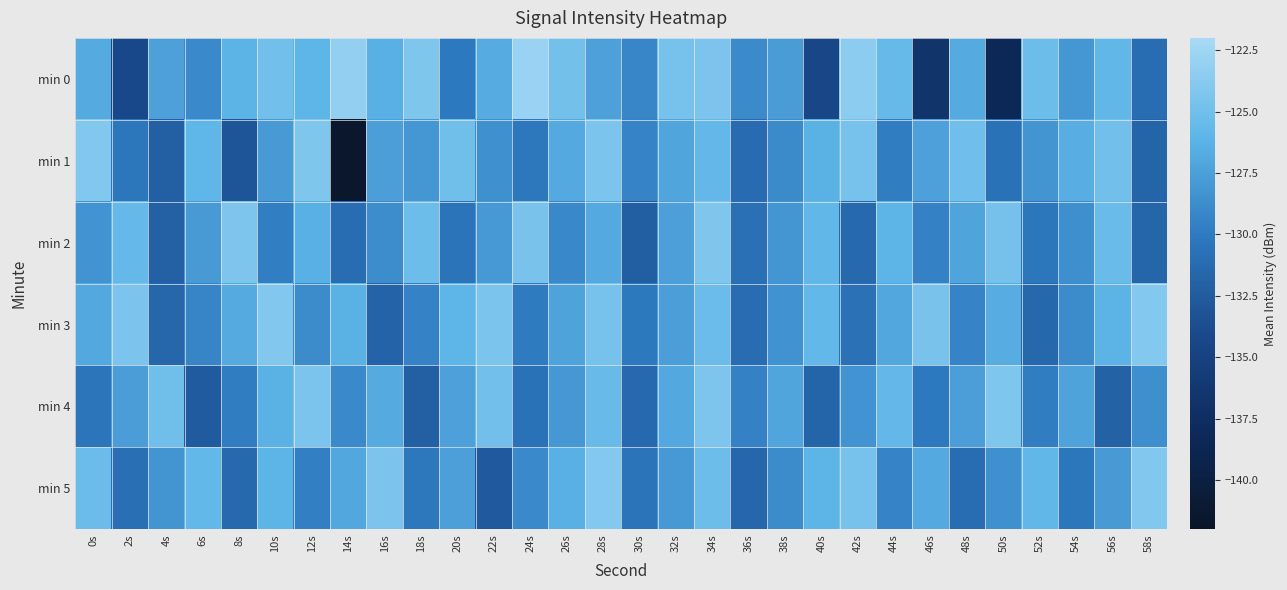

Reading left to right, what are all the values shown in this chart?

min 0: 0s=-126.7	2s=-134.1	4s=-127.5	6s=-129.0	8s=-126.2	10s=-125.0	12s=-126.0	14s=-123.2	16s=-126.4	18s=-124.3	20s=-130.0	22s=-126.7	24s=-122.8	26s=-124.9	28s=-127.4	30s=-129.1	32s=-124.7	34s=-124.4	36s=-129.0	38s=-127.8	40s=-134.4	42s=-123.5	44s=-125.6	46s=-136.7	48s=-126.7	50s=-138.4	52s=-125.2	54s=-128.1	56s=-125.9	58s=-131.1
min 1: 0s=-124.0	2s=-130.3	4s=-132.2	6s=-126.0	8s=-133.0	10s=-127.8	12s=-124.2	14s=-141.7	16s=-127.6	18s=-128.0	20s=-125.0	22s=-128.5	24s=-130.2	26s=-126.8	28s=-124.5	30s=-129.3	32s=-127.1	34s=-125.7	36s=-131.2	38s=-128.9	40s=-126.3	42s=-124.7	44s=-129.8	46s=-127.4	48s=-125.1	50s=-130.6	52s=-128.2	54s=-126.5	56s=-124.9	58s=-131.8
min 2: 0s=-128.3	2s=-125.6	4s=-132.1	6s=-127.8	8s=-124.3	10s=-129.7	12s=-126.4	14s=-131.0	16s=-128.7	18s=-125.2	20s=-130.5	22s=-127.9	24s=-124.6	26s=-129.1	28s=-126.8	30s=-132.3	32s=-127.5	34s=-124.2	36s=-130.8	38s=-128.1	40s=-125.9	42s=-131.4	44s=-126.1	46s=-129.5	48s=-127.2	50s=-124.8	52s=-130.3	54s=-128.6	56s=-125.4	58s=-131.7
min 3: 0s=-126.9	2s=-124.4	4s=-131.6	6s=-129.2	8s=-126.7	10s=-124.1	12s=-128.8	14s=-126.3	16s=-131.9	18s=-129.4	20s=-126.0	22s=-124.5	24s=-129.9	26s=-127.3	28s=-124.7	30s=-130.1	32s=-127.6	34s=-125.3	36s=-131.1	38s=-128.4	40s=-125.8	42s=-130.7	44s=-127.0	46s=-124.6	48s=-129.3	50s=-126.6	52s=-131.5	54s=-128.8	56s=-126.2	58s=-124.0
min 4: 0s=-130.4	2s=-127.7	4s=-125.0	6s=-132.5	8s=-129.8	10s=-126.3	12s=-124.5	14s=-129.0	16s=-126.7	18s=-132.2	20s=-127.4	22s=-124.9	24s=-130.6	26s=-128.0	28s=-125.5	30s=-131.3	32s=-126.9	34s=-124.3	36s=-129.5	38s=-127.1	40s=-131.8	42s=-128.3	44s=-125.7	46s=-130.0	48s=-127.6	50s=-124.2	52s=-129.8	54s=-127.3	56s=-132.0	58s=-128.6
min 5: 0s=-125.3	2s=-130.9	4s=-128.2	6s=-125.8	8s=-131.4	10s=-126.1	12s=-129.6	14s=-127.0	16s=-124.4	18s=-130.2	20s=-127.5	22s=-132.7	24s=-129.0	26s=-126.4	28s=-124.0	30s=-130.5	32s=-127.9	34s=-125.2	36s=-131.6	38s=-128.8	40s=-126.1	42s=-124.7	44s=-129.3	46s=-126.8	48s=-131.1	50s=-128.5	52s=-125.9	54s=-130.3	56s=-127.8	58s=-124.1